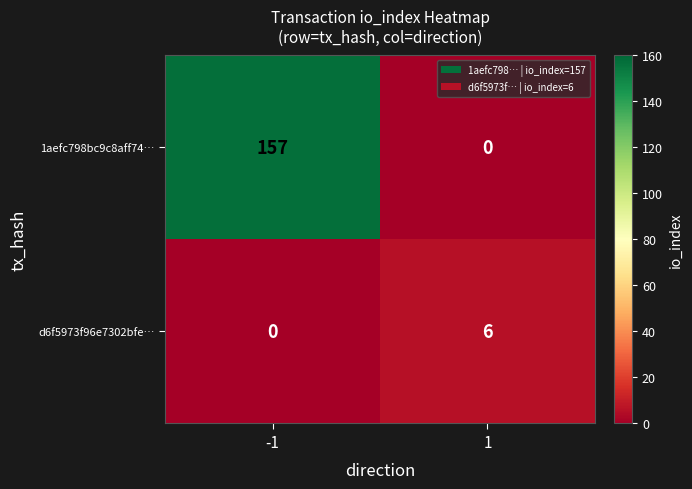

Reading left to right, extract all data points from this chart.

1aefc798bc9c8aff74…: -1=157	1=0
d6f5973f96e7302bfe…: -1=0	1=6